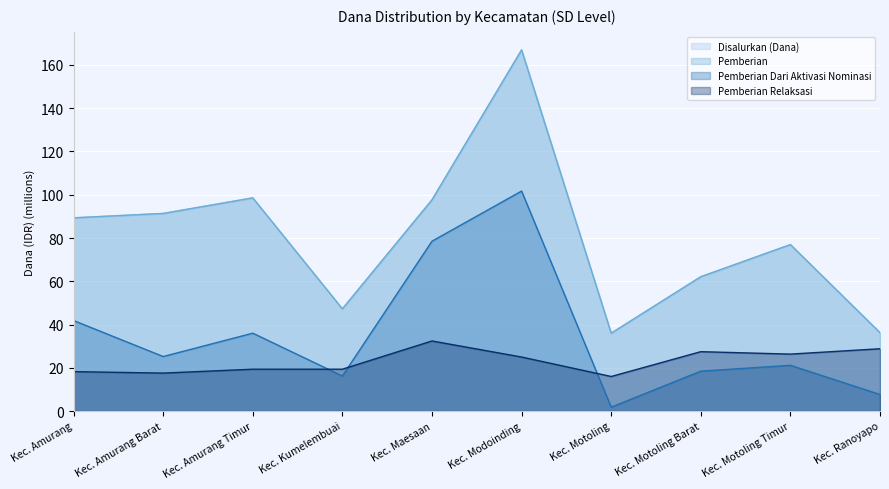

Which series has the largest total across all categories?

Disalurkan (Dana)